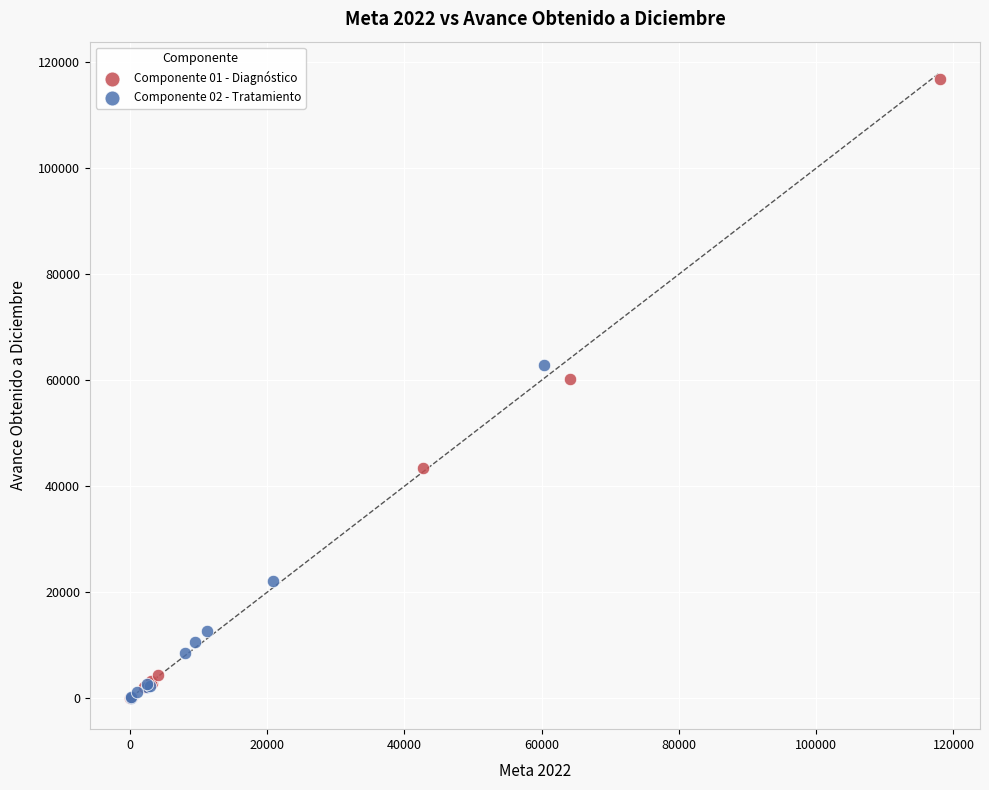

Which series contains the highest Y value?

Componente 01 - Diagnóstico